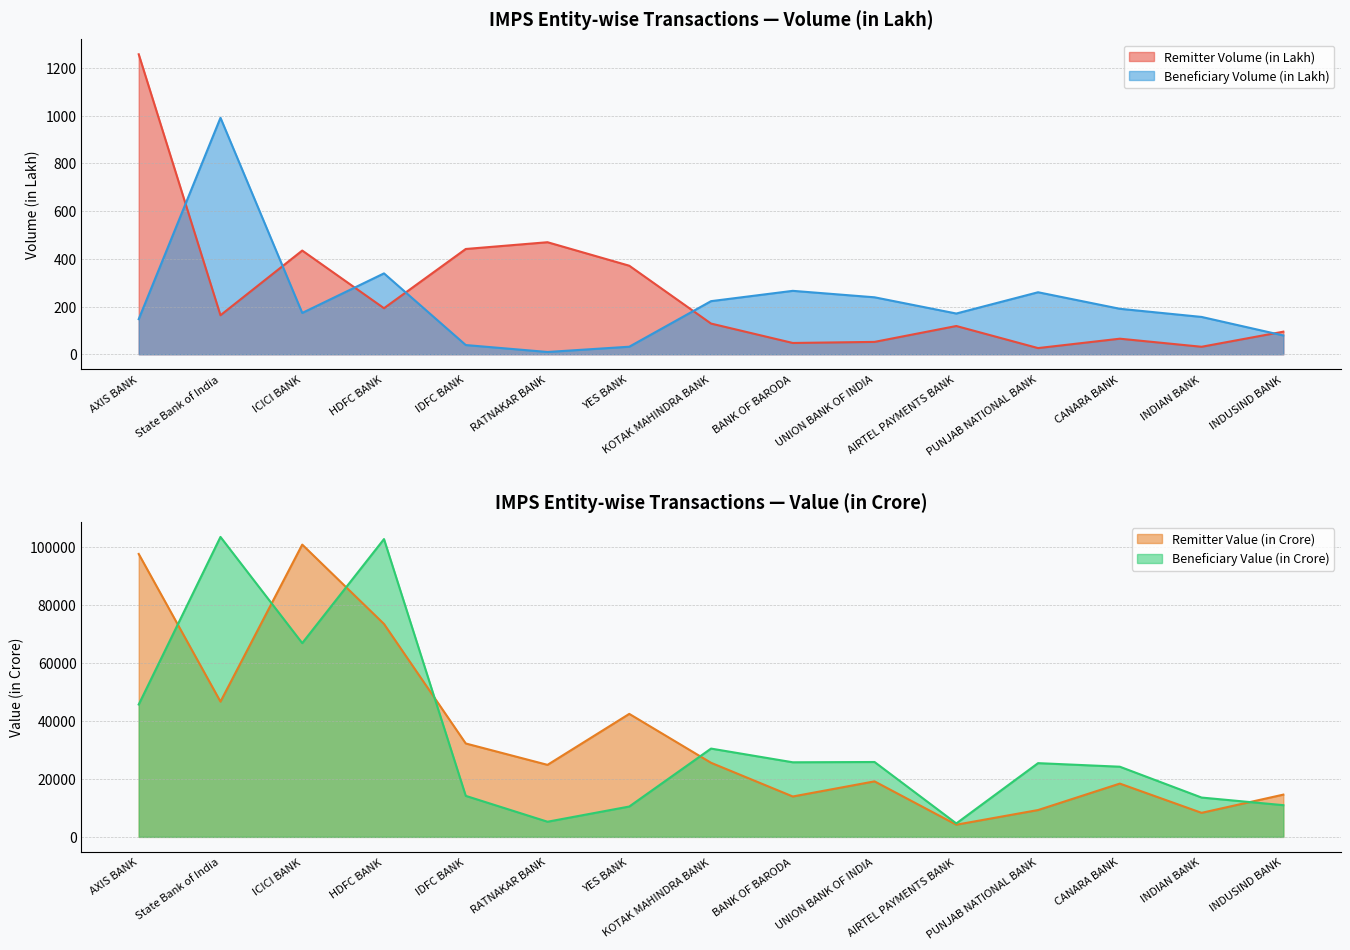

True or false: Beneficiary Value (in Crore) and Remitter Volume (in Lakh) intersect in this chart.

False